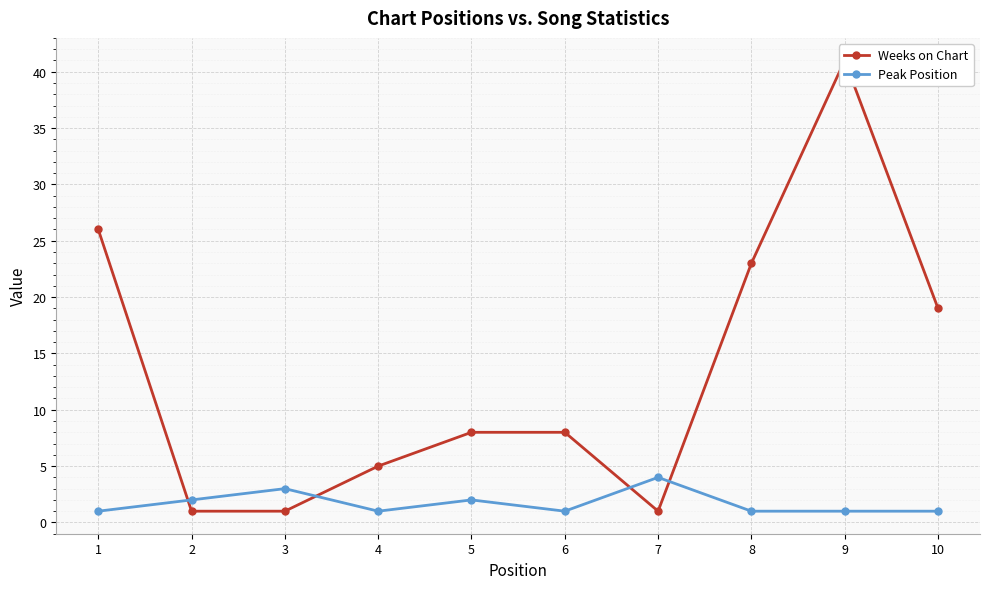

What is the difference between the maximum and minimum values in the Weeks on Chart series?

40